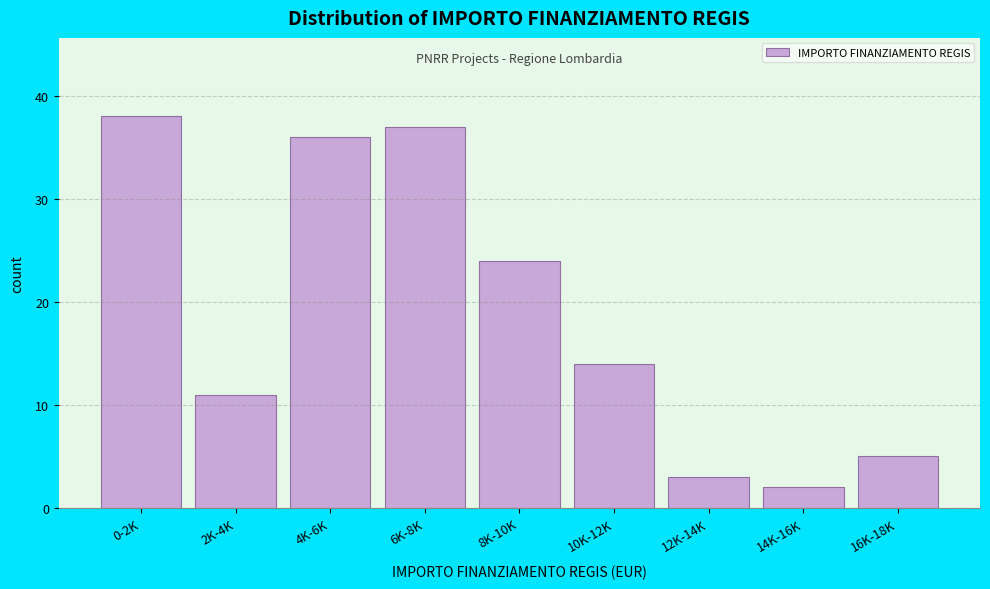

Reading right to left, what are all the values shown in this chart?

5	2	3	14	24	37	36	11	38